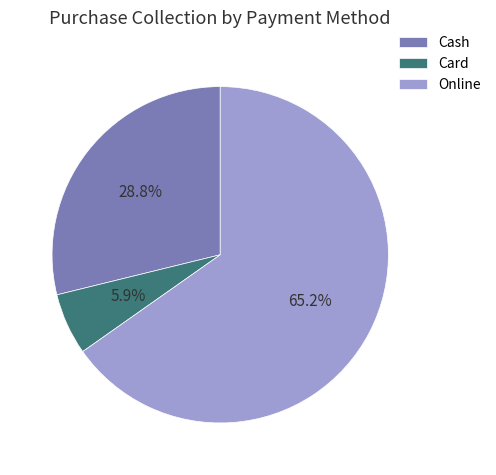

How many slices are in this pie chart?

3